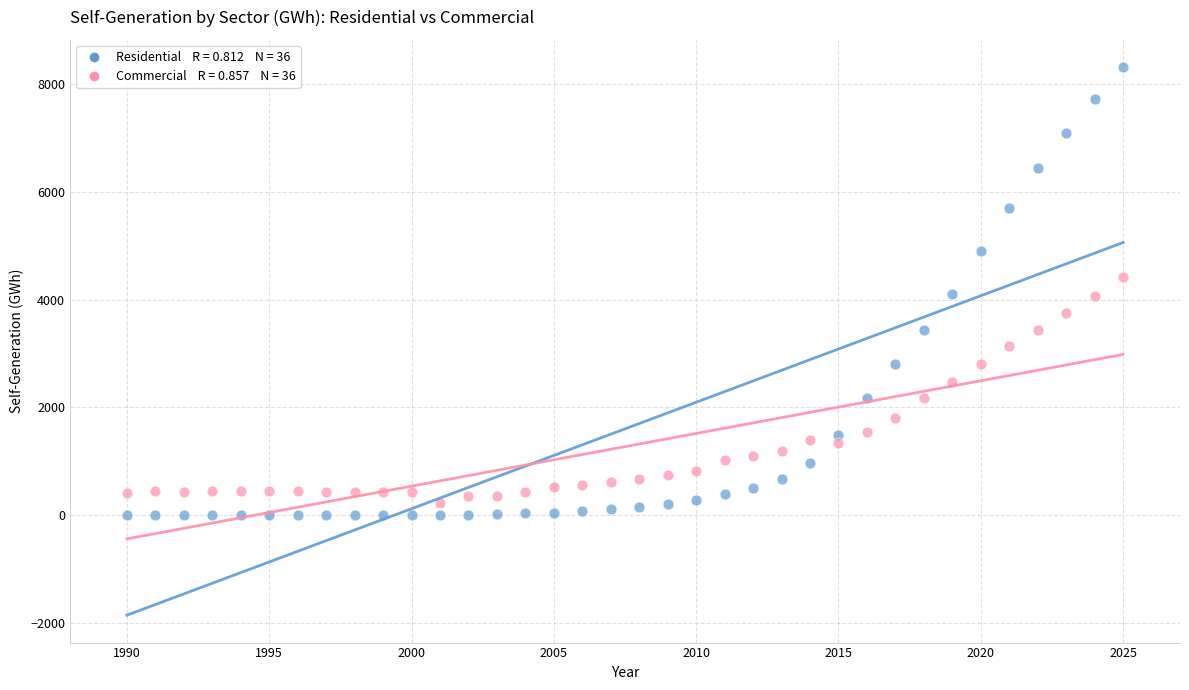

Across all data points, what is the range of Y values (max minus min)?

8319.4